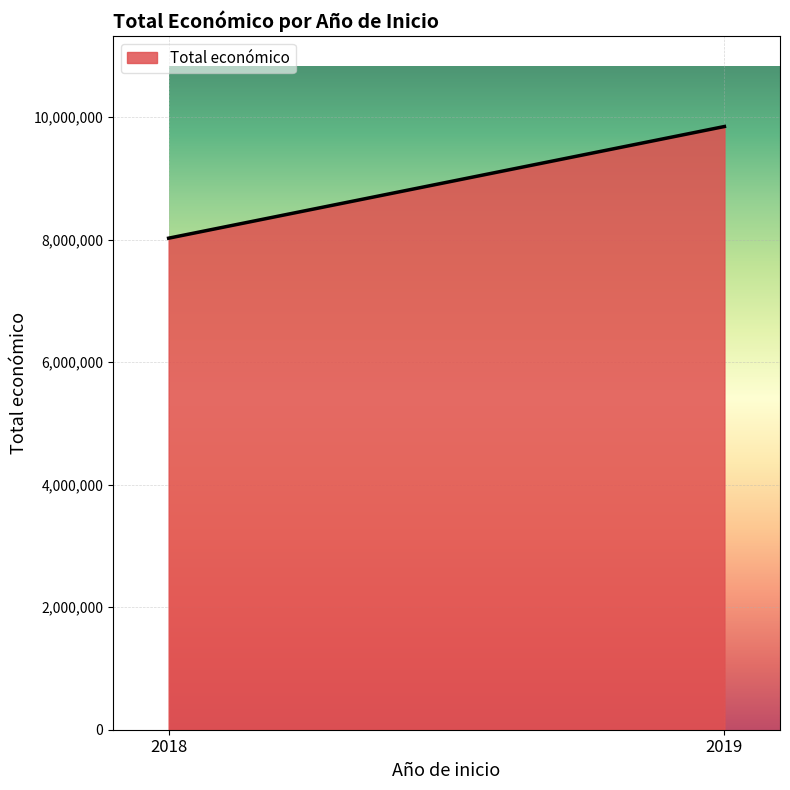

What is the maximum value shown in the chart?

9847932